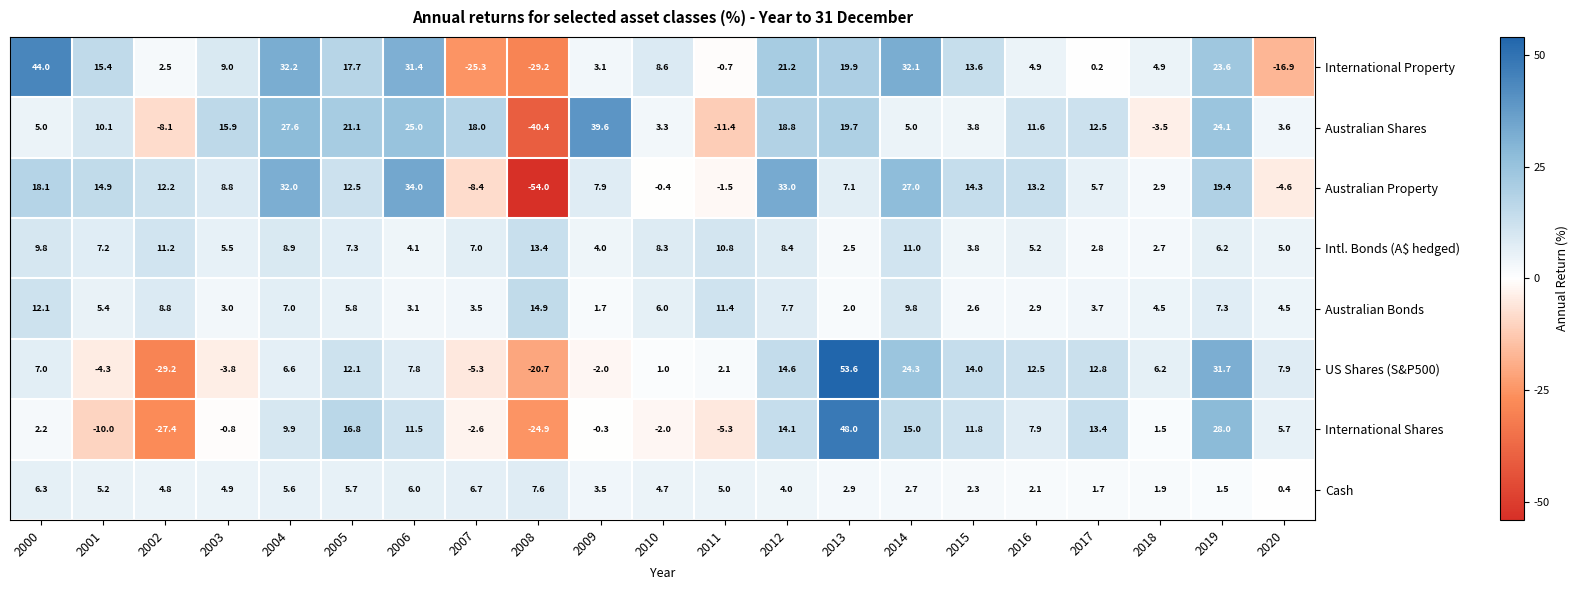

What is the difference between the second highest and minimum values in the International Shares series?

55.4